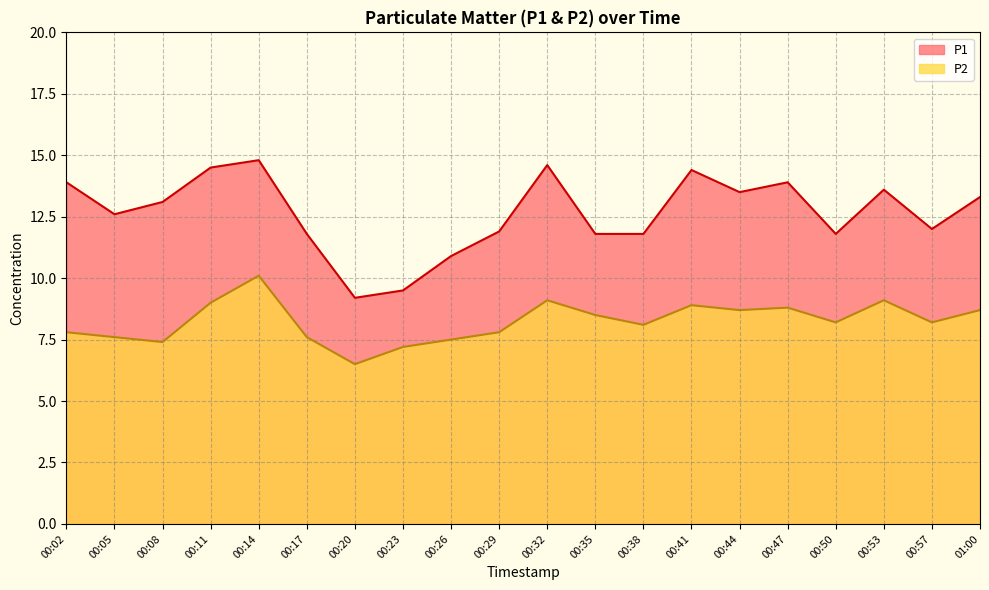

What are all the series names shown in the legend?

P1, P2